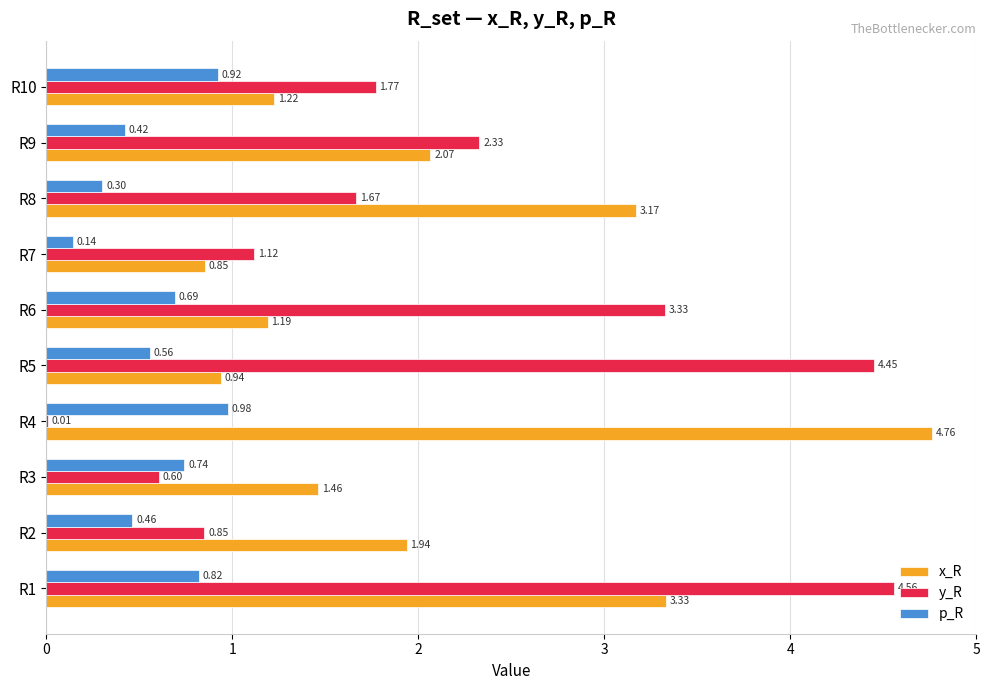

What is the sum of all x_R values?

20.9